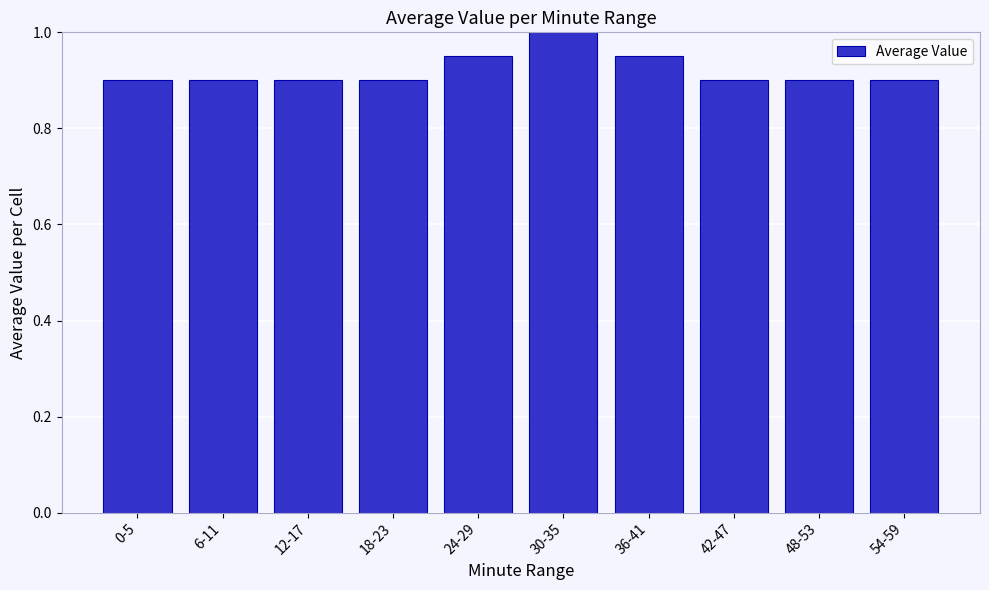

What position from the left is 42-47?

8